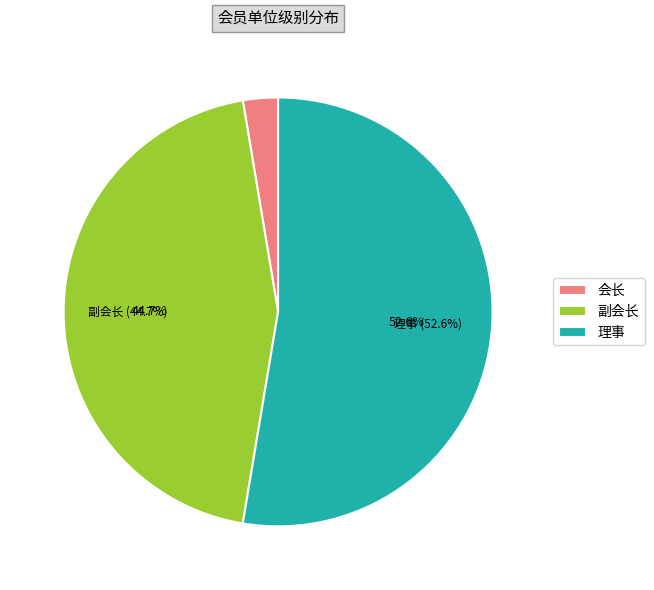

True or false: 会长 accounts for 3% of the total.

True